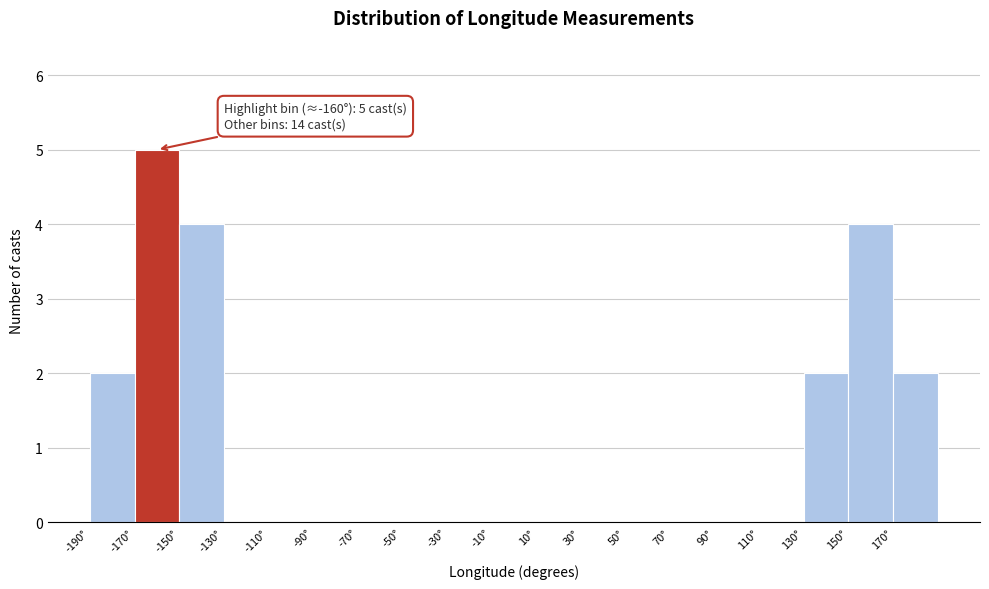

Which range on the x-axis has the tallest bar?

-170 to -150